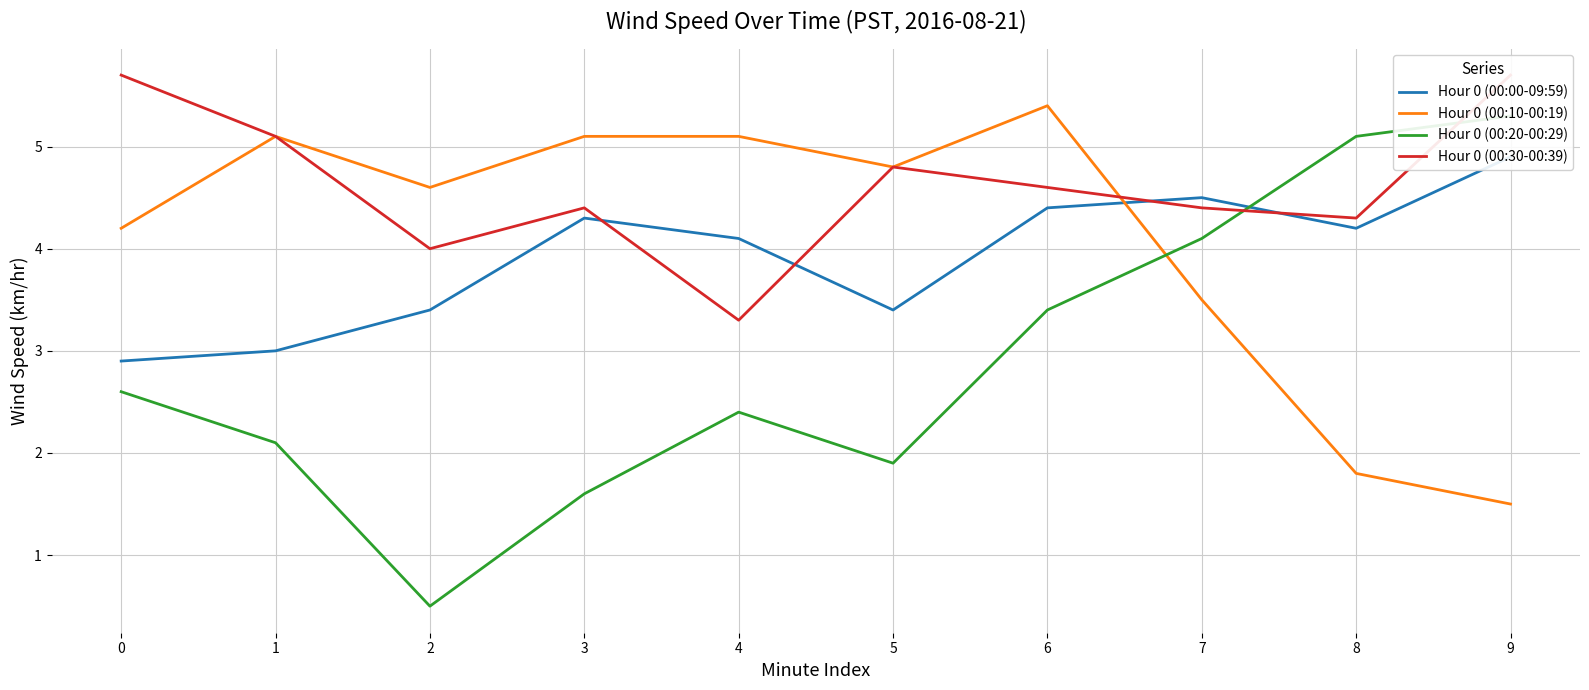

Is it true that Hour 0 (00:00-09:59) equals 4.2 at 8?

True